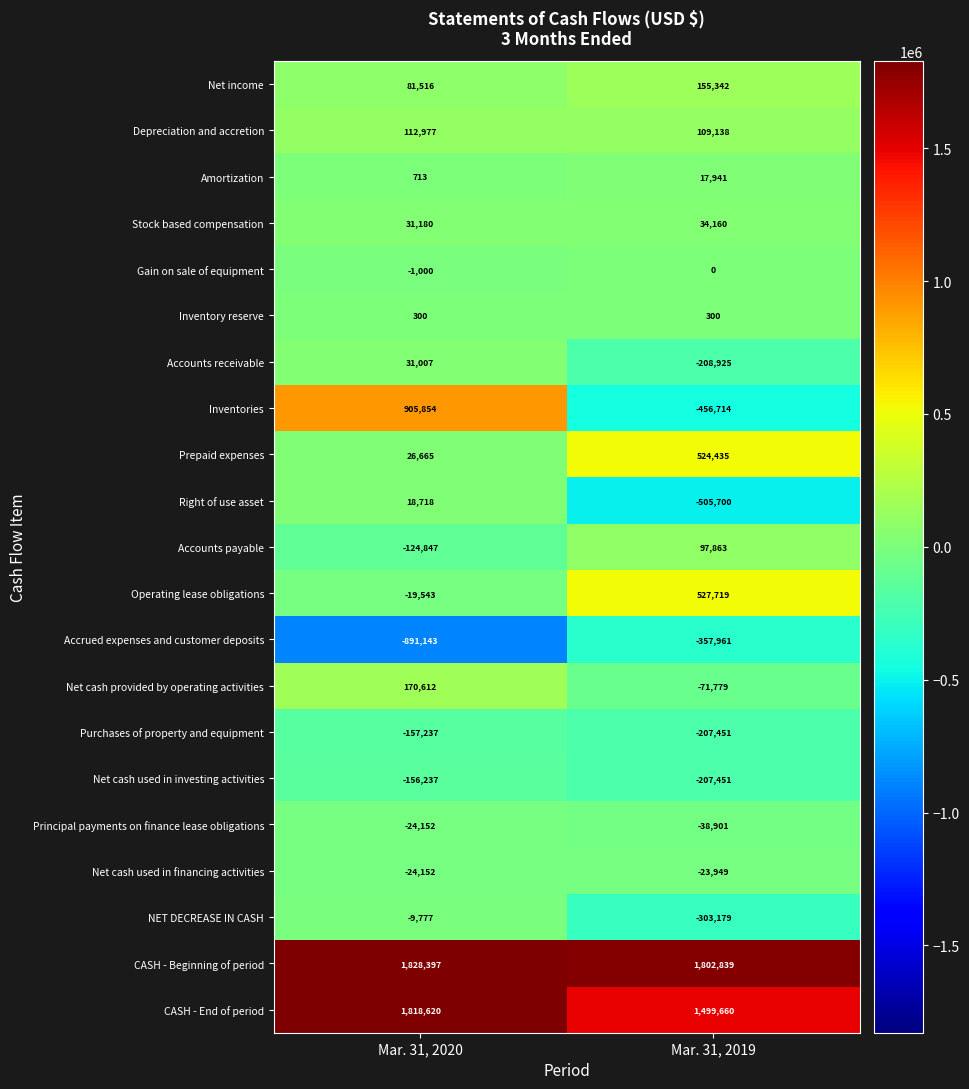

How many categories are shown in the chart?

2